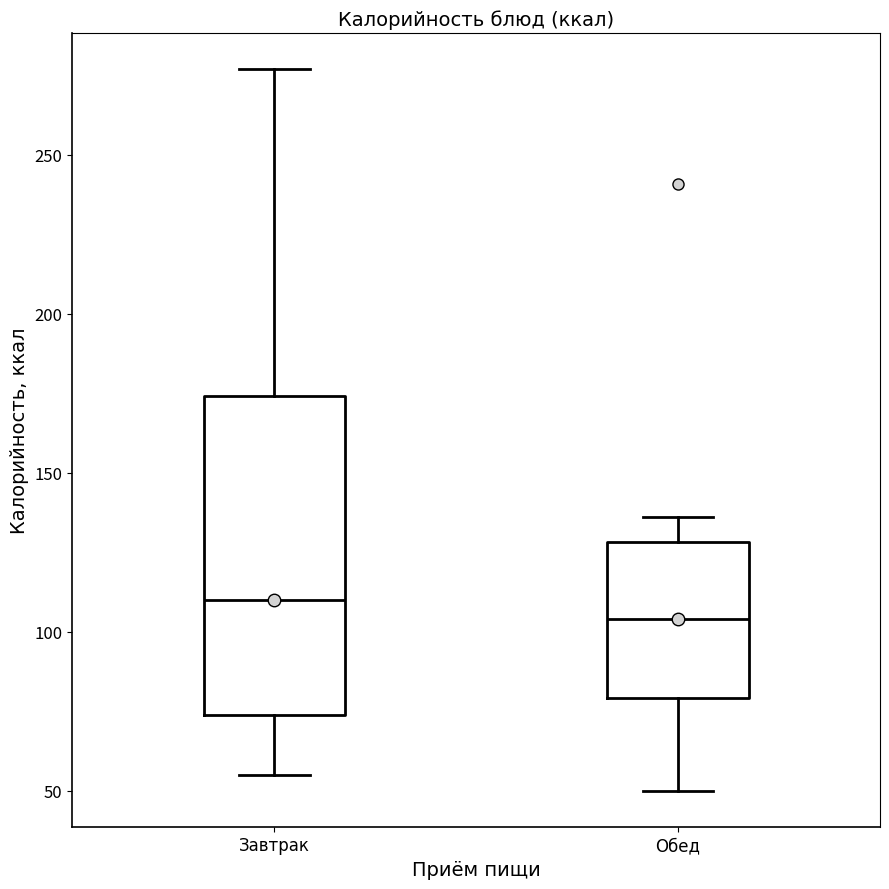

Where is the upper edge of the box for Обед on the y-axis? The values are not printed on the chart, so give them approximately, as read against the axis.

130